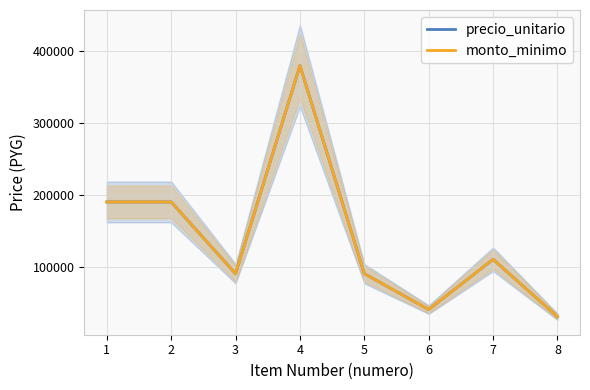

Which series has the largest total across all categories?

precio_unitario